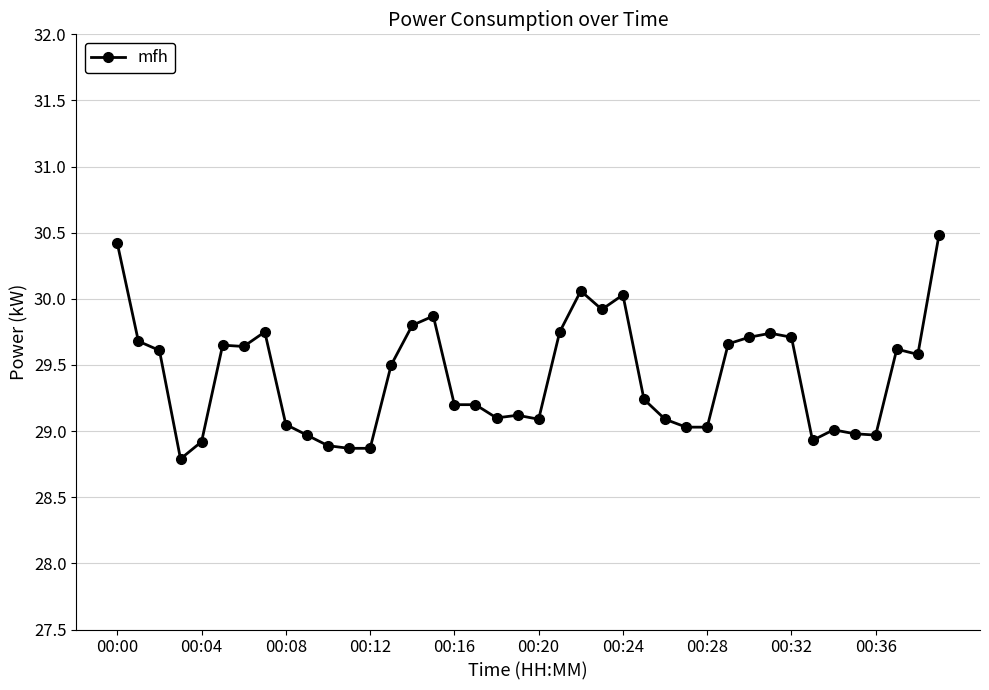

What is the smallest value displayed?

28.8